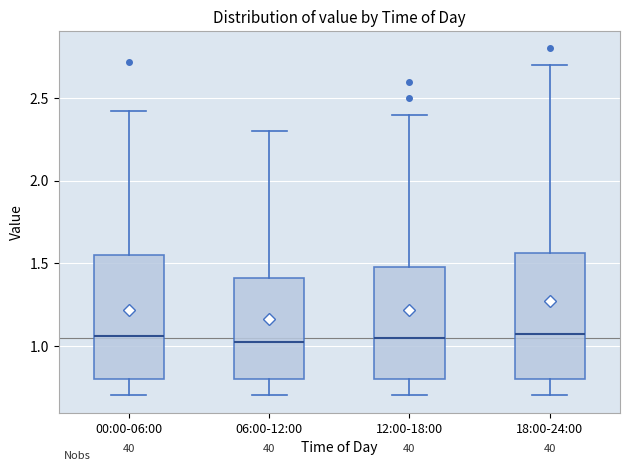

Reading left to right, transcribe this box plot: for each box, give where its median line is, the range the box spans, and where its two whiskers end, as read against the y-axis. The values are not printed on the chart, so give them approximately, as read against the axis.

00:00-06:00: median 1.05, box 0.80 to 1.55, whiskers 0.70 to 2.40
06:00-12:00: median 1.05, box 0.80 to 1.40, whiskers 0.70 to 2.30
12:00-18:00: median 1.05, box 0.80 to 1.50, whiskers 0.70 to 2.40
18:00-24:00: median 1.10, box 0.80 to 1.55, whiskers 0.70 to 2.70